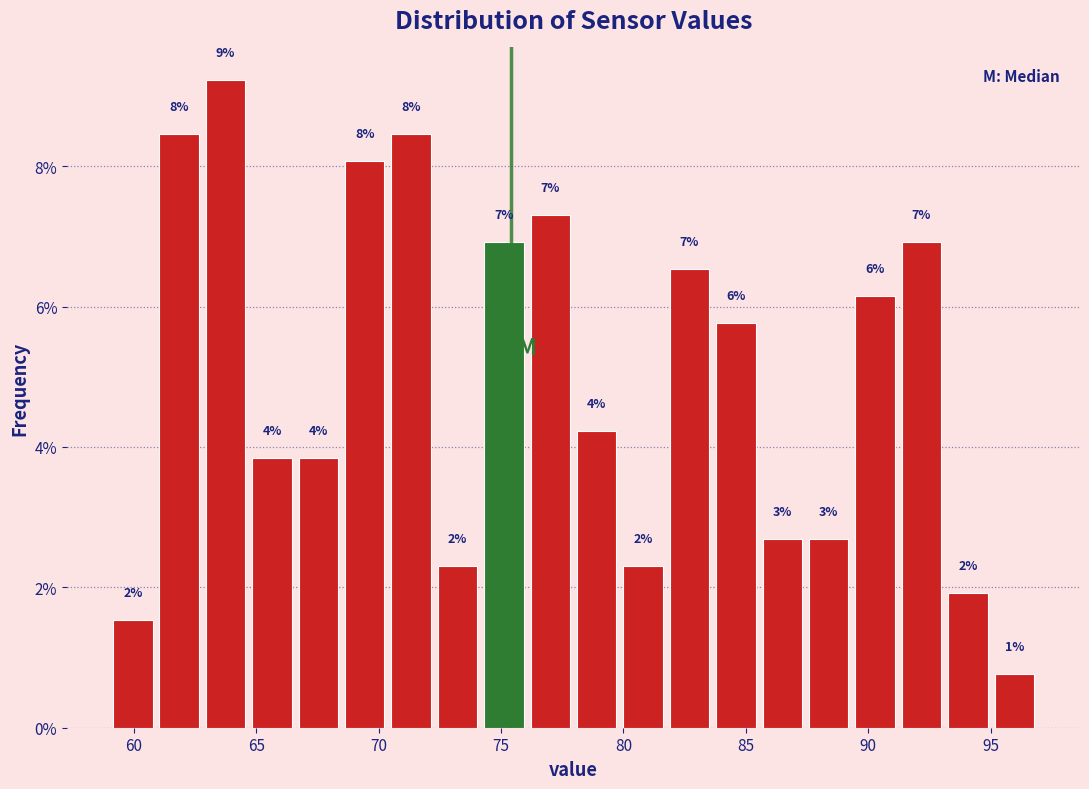

Read against the x-axis, roughly where is the centre of the tallest bar?

63.5